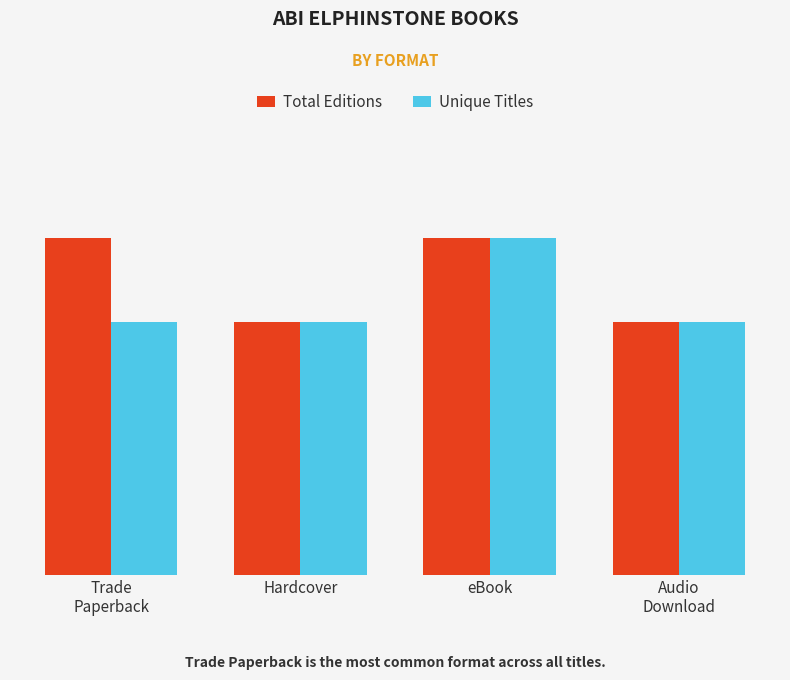

What are all the series names shown in the legend?

Total Editions, Unique Titles